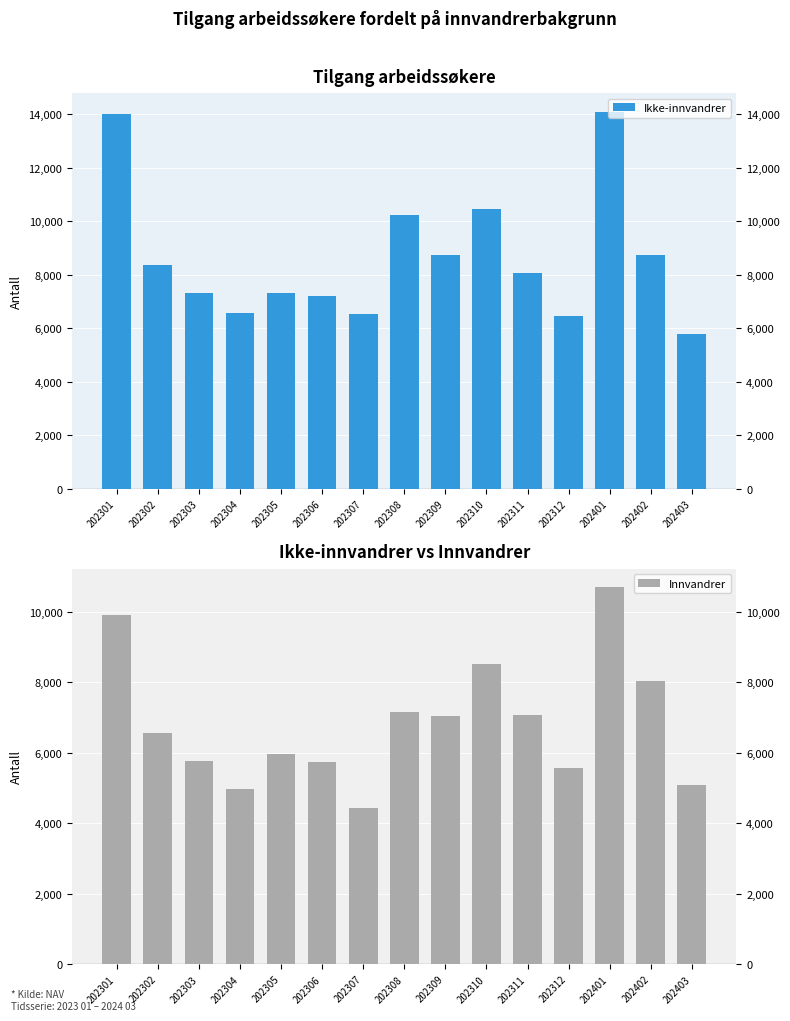

At which label does Ikke-innvandrer first exceed 8075?

202301